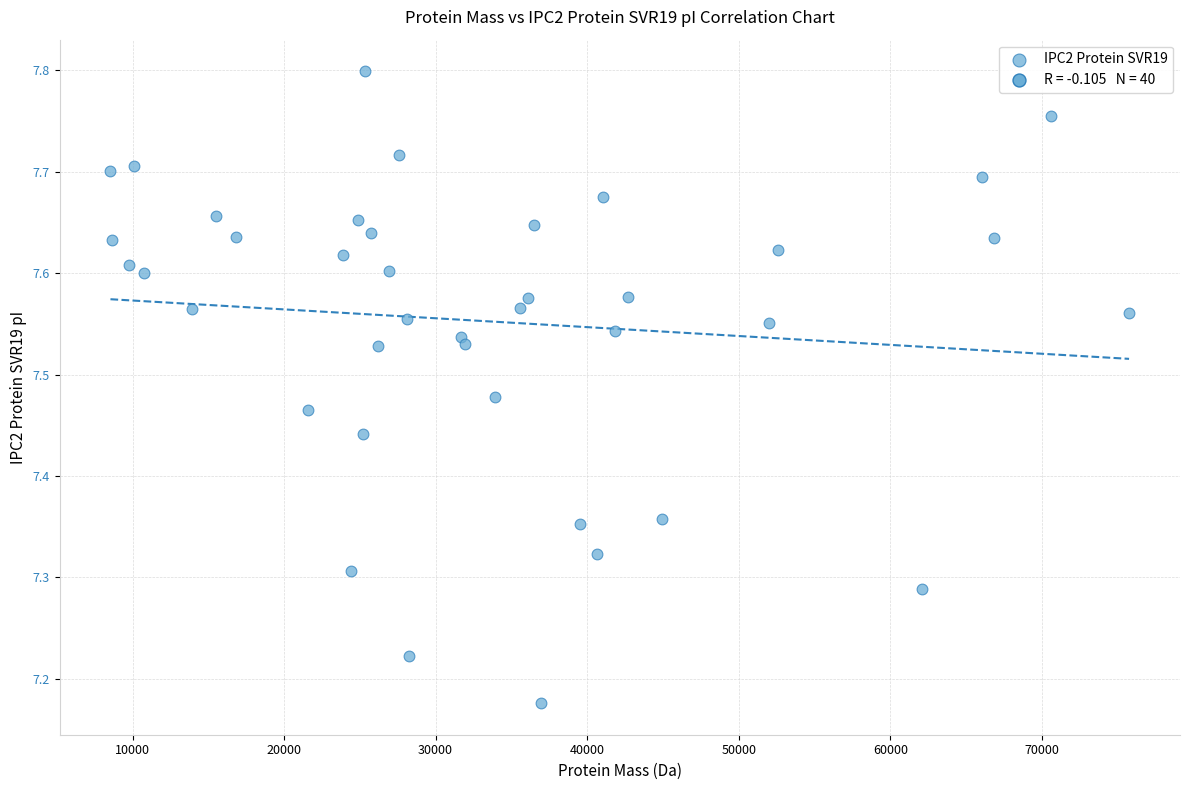

What is the range of Y values (max minus min)?

0.6